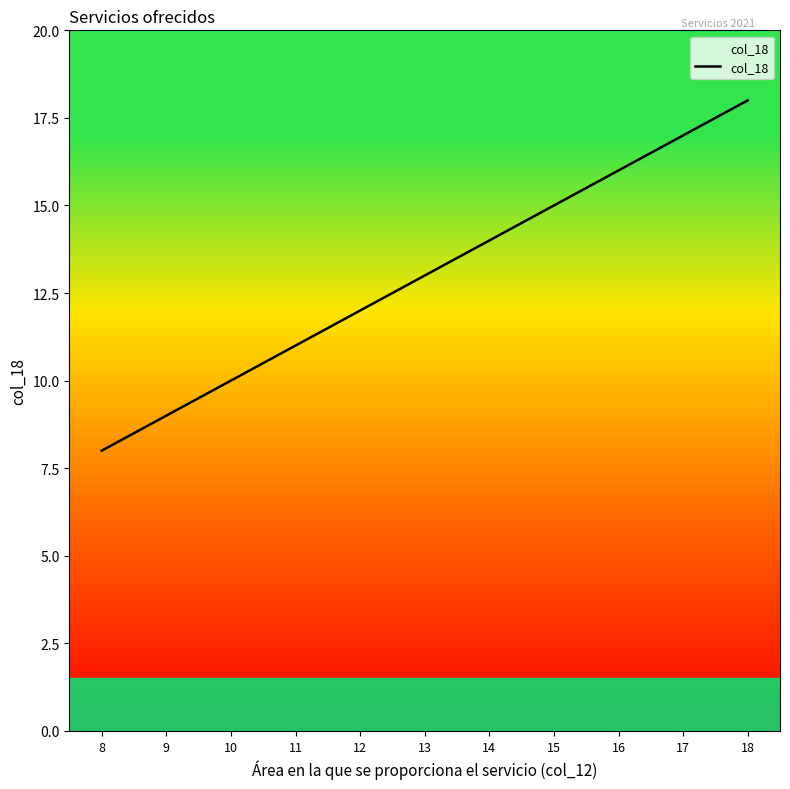

List the labels in order of value, largest first.

18, 17, 16, 15, 14, 13, 12, 11, 10, 9, 8